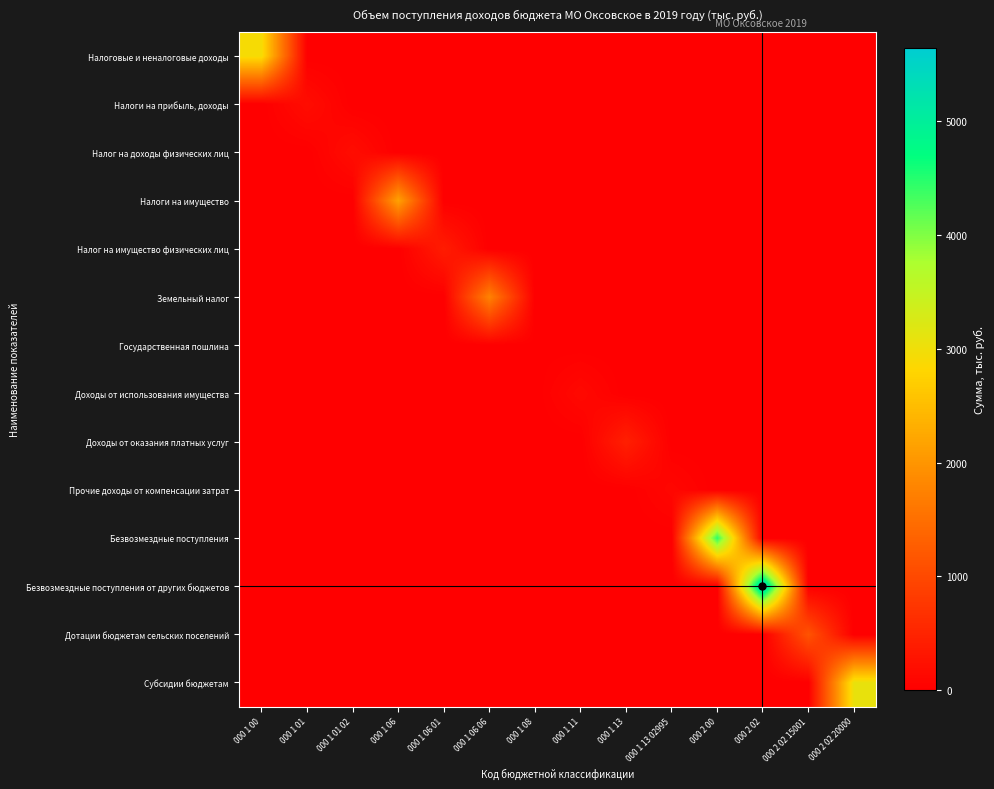

At 000 1 13, list the series in order from largest to smallest.

Доходы от оказания платных услуг, Налоговые и неналоговые доходы, Налоги на прибыль, доходы, Налог на доходы физических лиц, Налоги на имущество, Налог на имущество физических лиц, Земельный налог, Государственная пошлина, Доходы от использования имущества, Прочие доходы от компенсации затрат, Безвозмездные поступления, Безвозмездные поступления от других бюджетов, Дотации бюджетам сельских поселений, Субсидии бюджетам